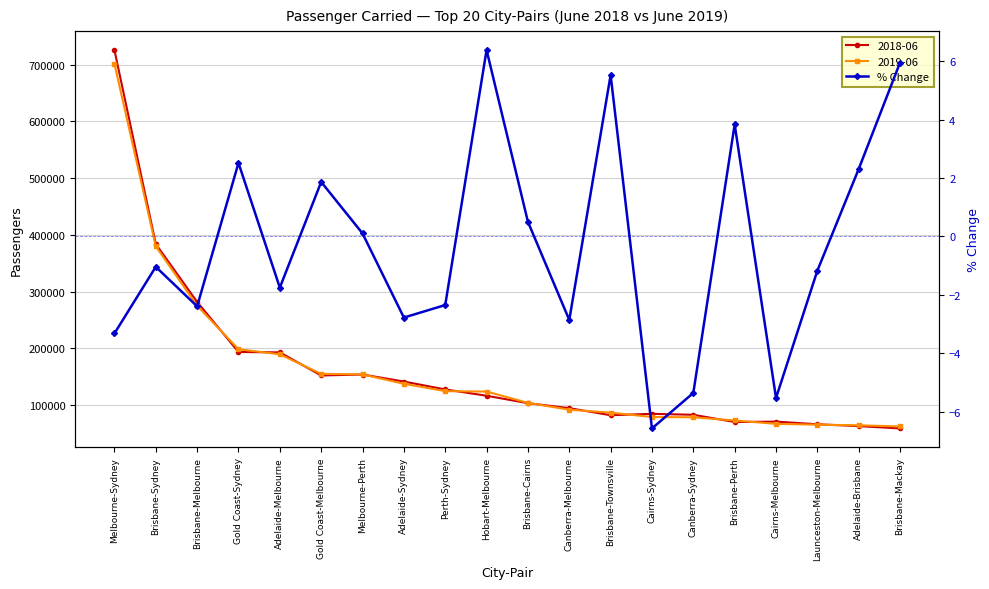

What is the difference between the second highest and minimum values?

12.5